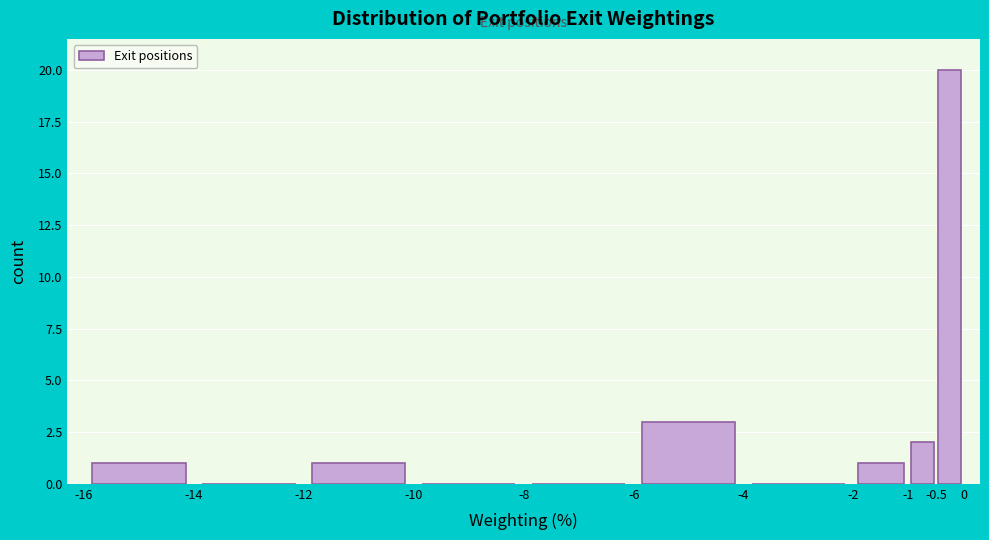

Which range on the x-axis has the tallest bar?

-0.5 to 0